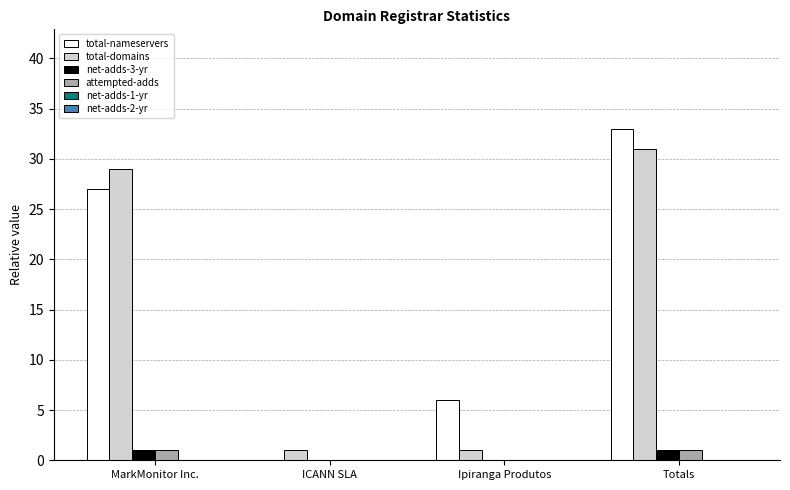

Reading left to right, extract all data points from this chart.

total-nameservers: MarkMonitor Inc.=27	ICANN SLA=0	Ipiranga Produtos=6	Totals=33
total-domains: MarkMonitor Inc.=29	ICANN SLA=1	Ipiranga Produtos=1	Totals=31
net-adds-3-yr: MarkMonitor Inc.=1	ICANN SLA=0	Ipiranga Produtos=0	Totals=1
attempted-adds: MarkMonitor Inc.=1	ICANN SLA=0	Ipiranga Produtos=0	Totals=1